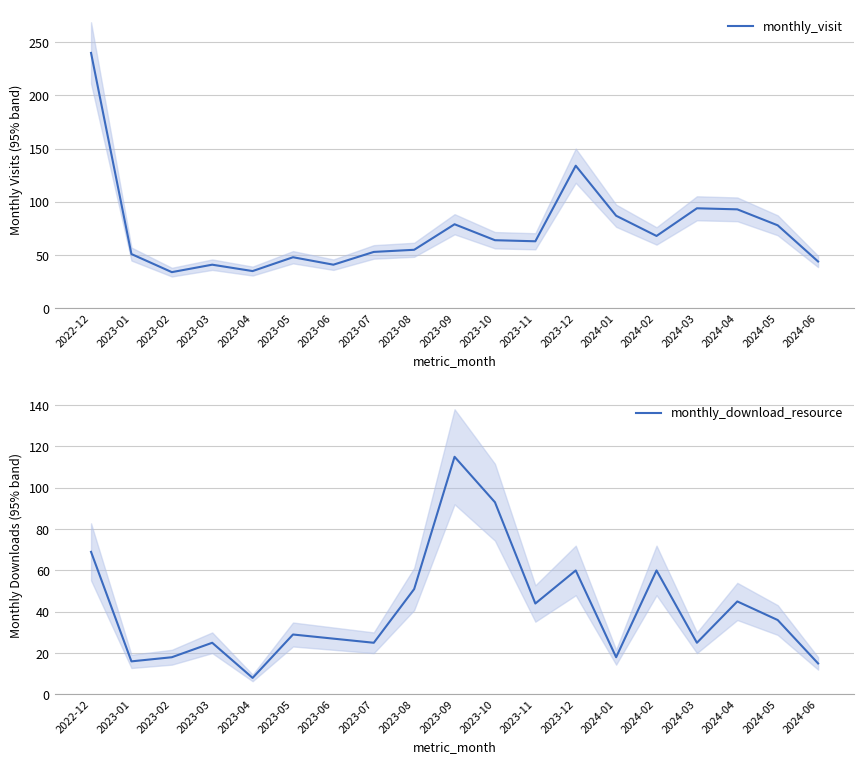

At which category is the sum across all series the highest?

2022-12